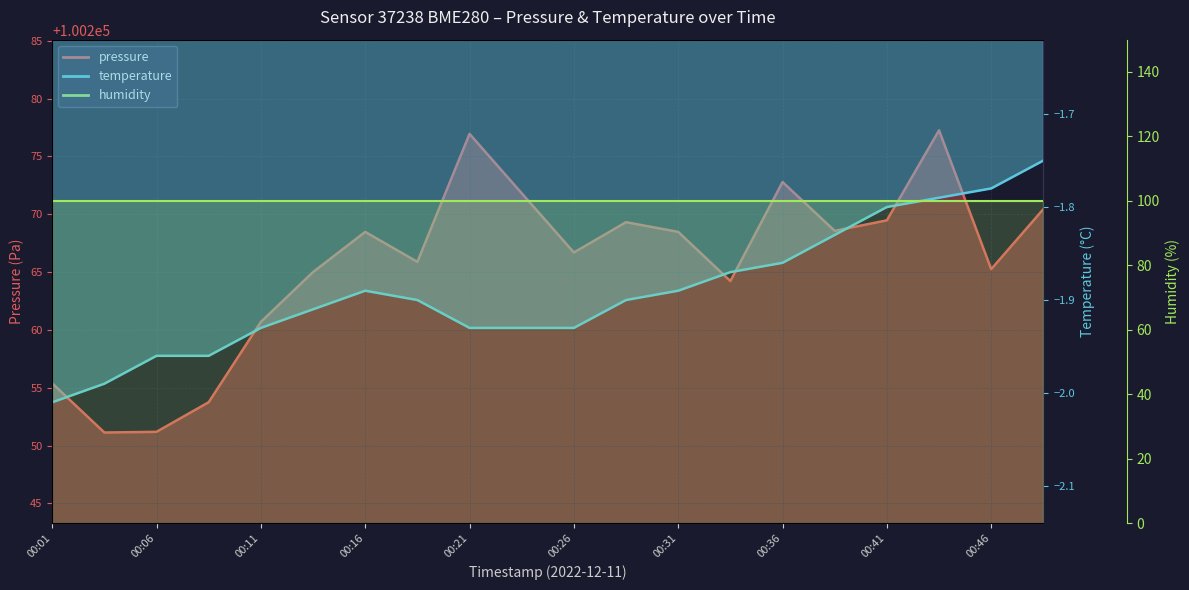

At 00:36, list the series in order from smallest to largest.

temperature, pressure